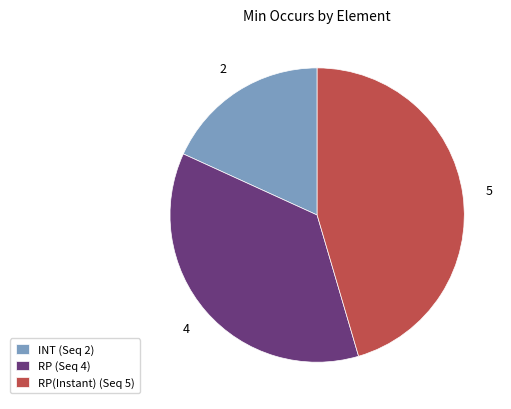

Which slice is the largest?

RP(Instant) (Seq 5)